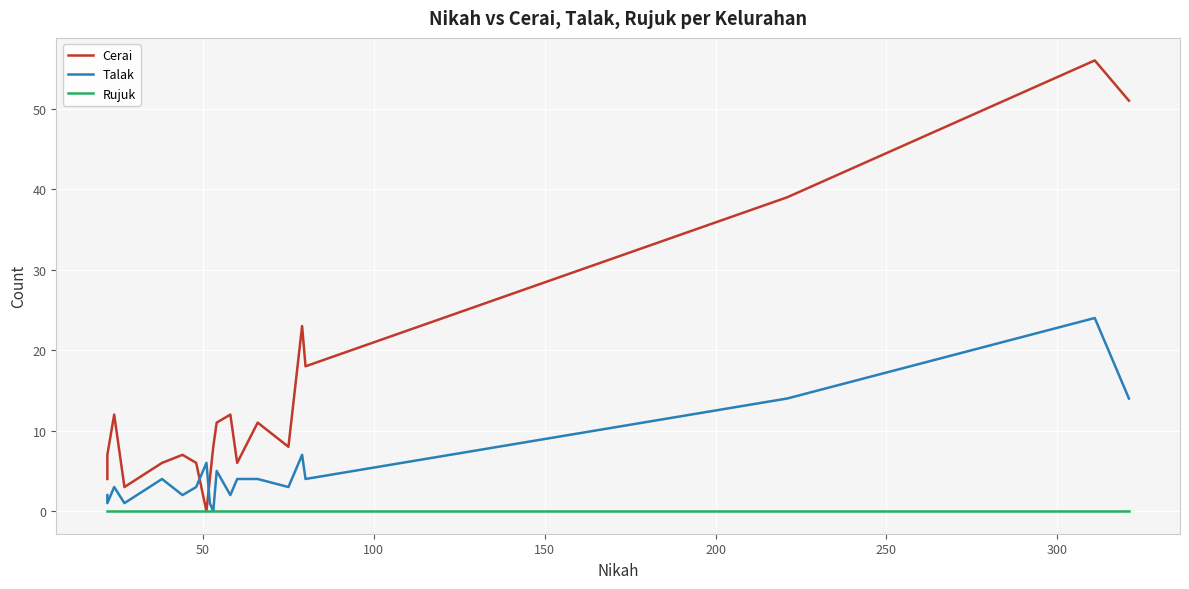

The value of Cerai at 10 is 7. True or false?

False